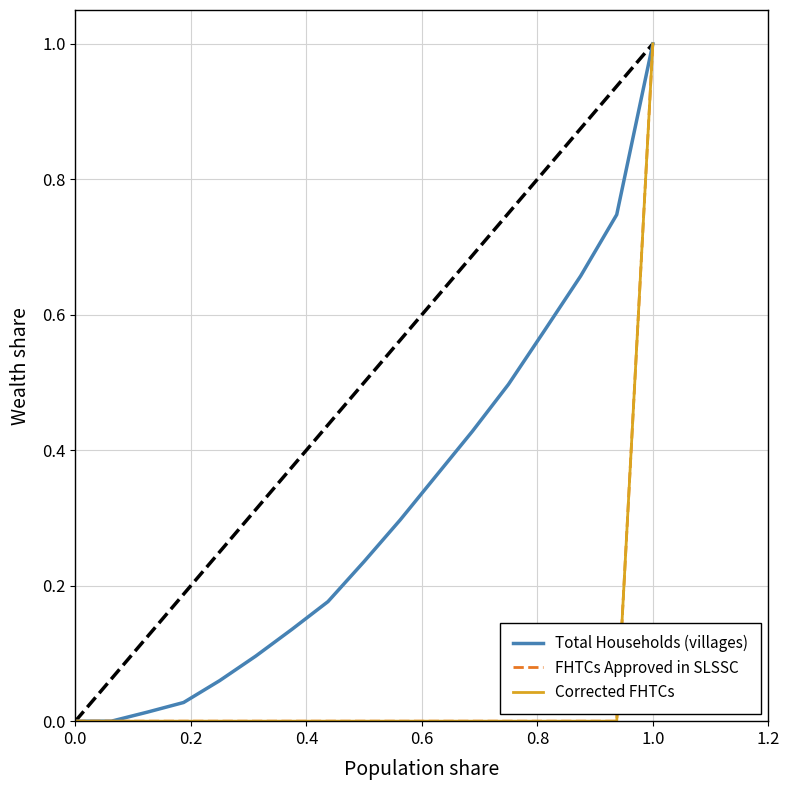

Does the chart have visible grid lines?

Yes